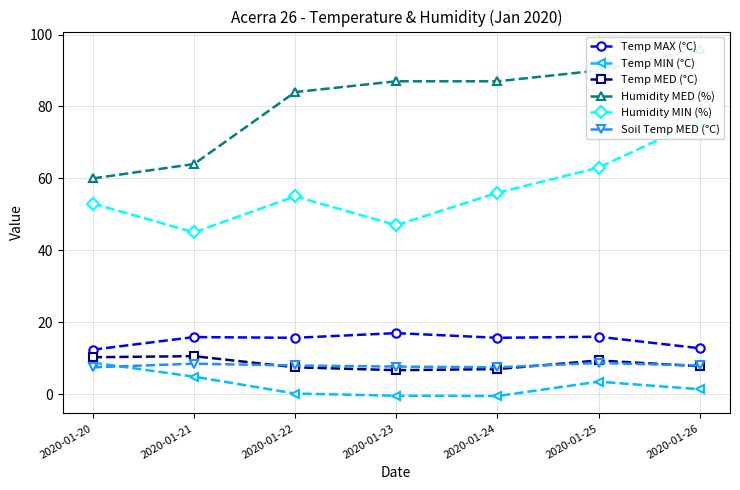

Which has a higher value, 2020-01-20 or 2020-01-25?

2020-01-25